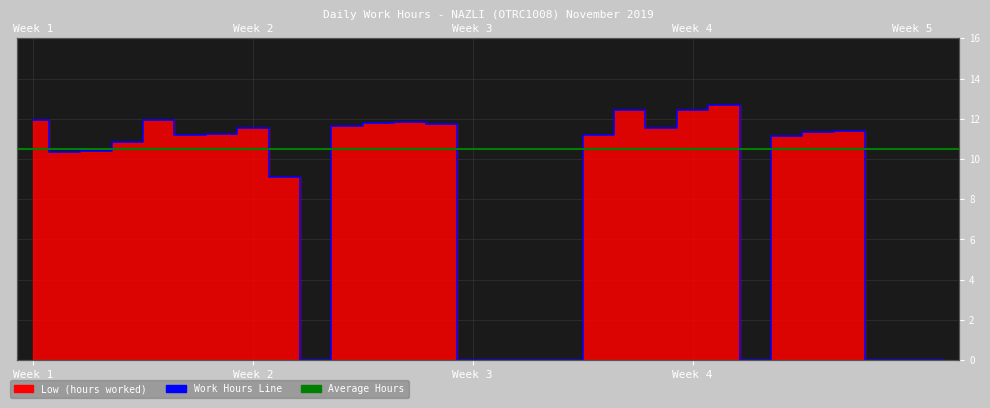

How many values are above zero?

21